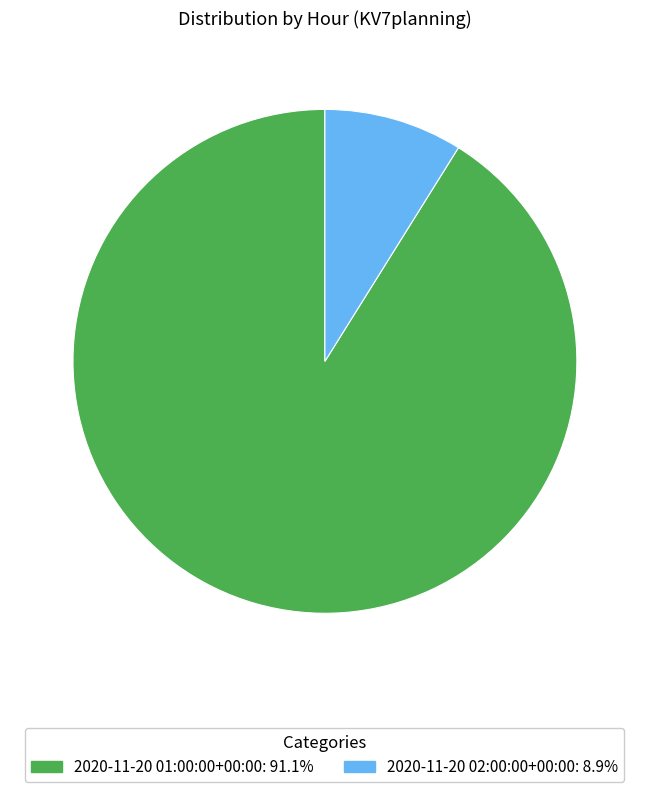

Do 2020-11-20 01:00:00+00:00: 91.1% and 2020-11-20 02:00:00+00:00: 8.9% together represent more than half of the pie?

Yes